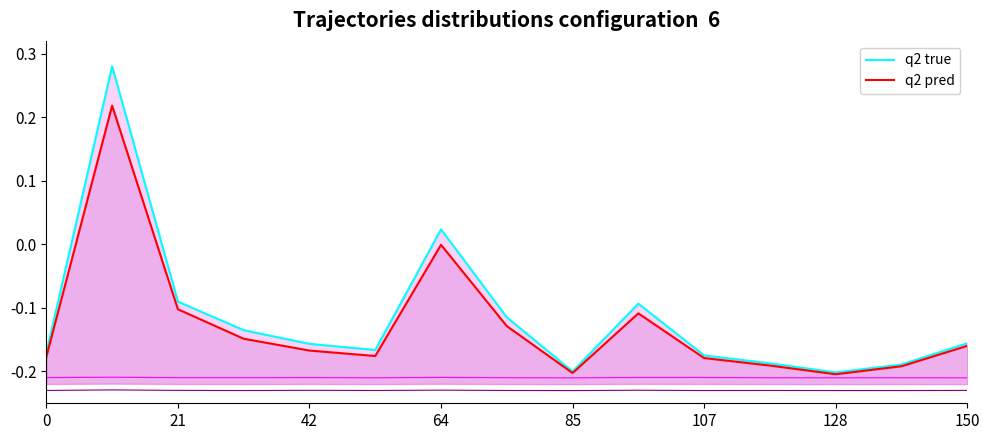

What is the lowest value of the q2 pred series?

-0.2